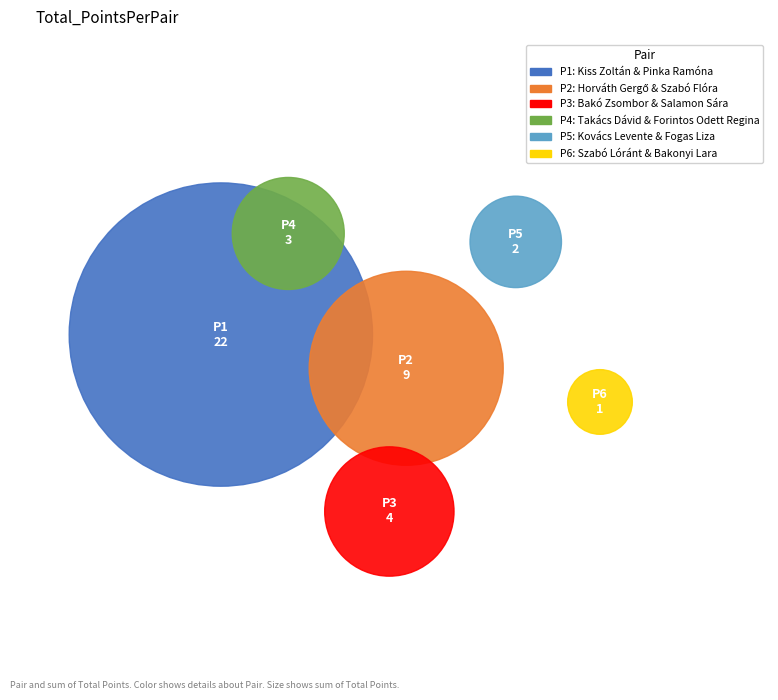

Is there a majority slice in this chart?

Yes